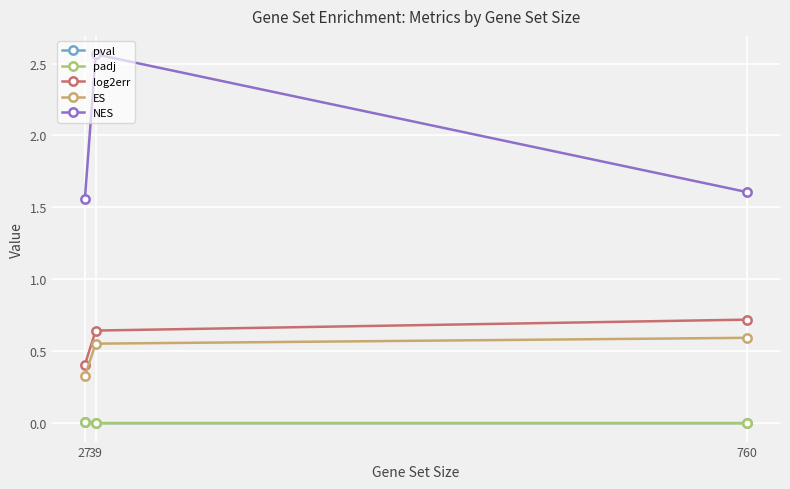

True or false: ES has a value of 0.1 at 27.

False